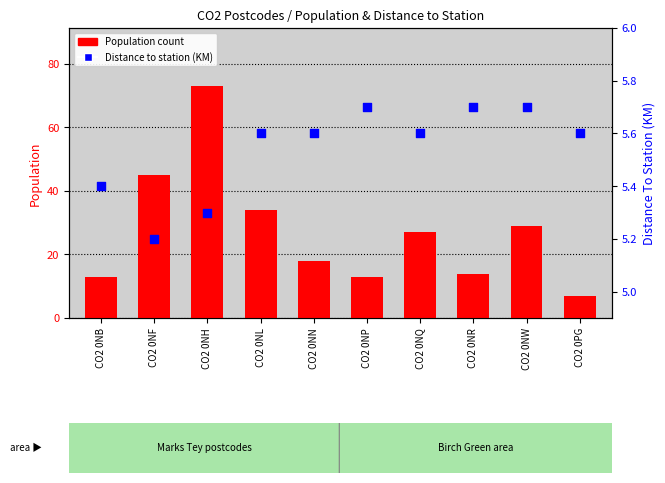

At how many categories does at least one series exceed 20?

5